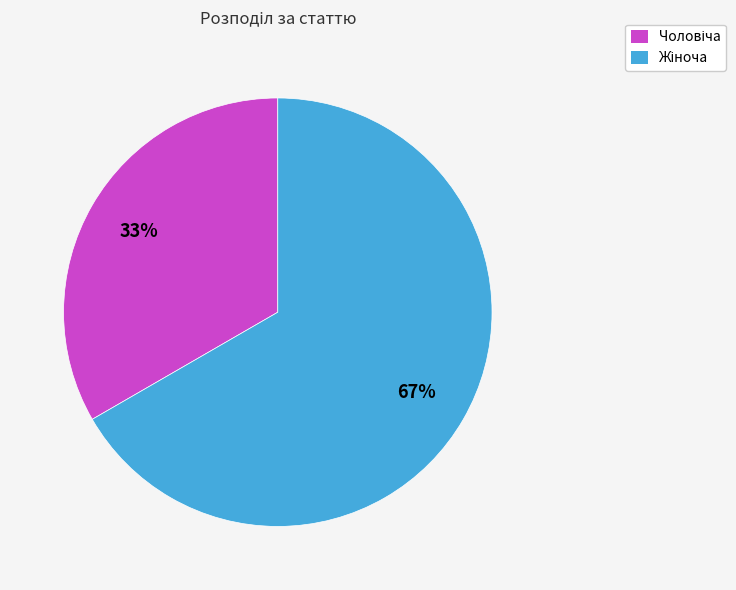

To the nearest percent, what is the average slice percentage?

50%